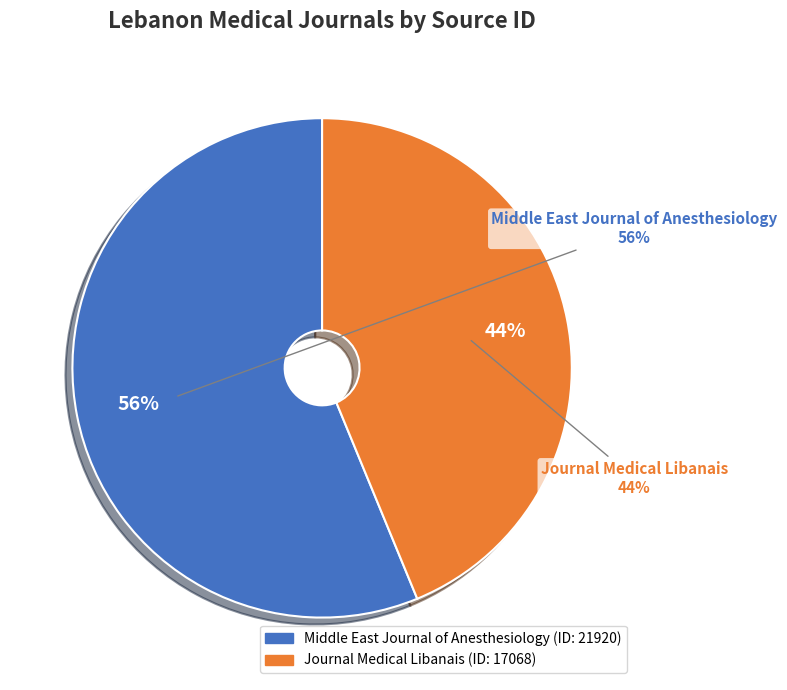

True or false: Middle East Journal of Anesthesiology accounts for 51% of the total.

False